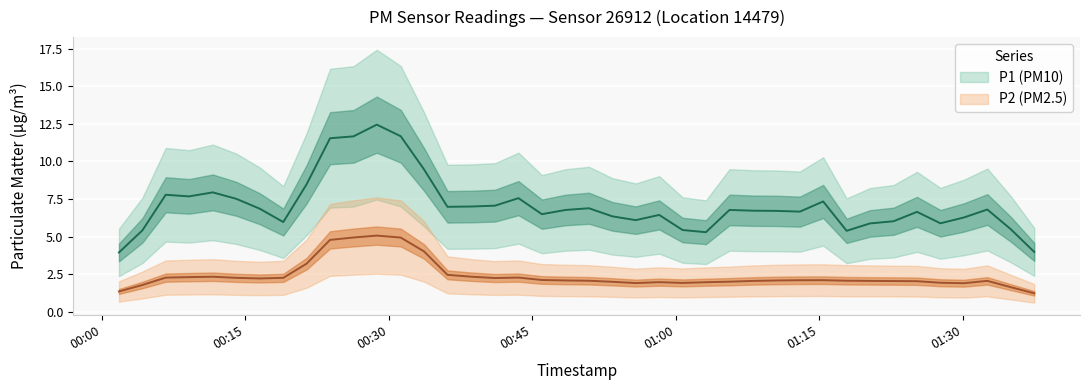

Is the value of P1 at 23 greater than the value of P2 at 8?

Yes